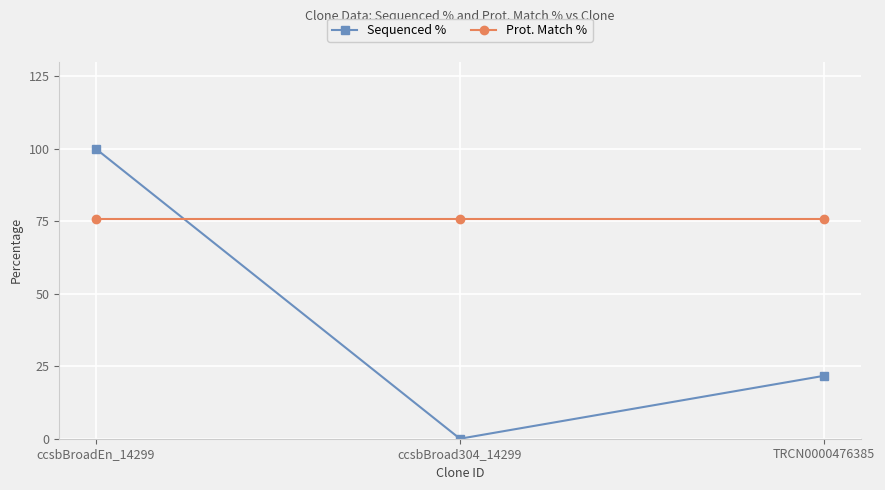

The Prot. Match % series shows 75.9 at TRCN0000476385. True or false?

True